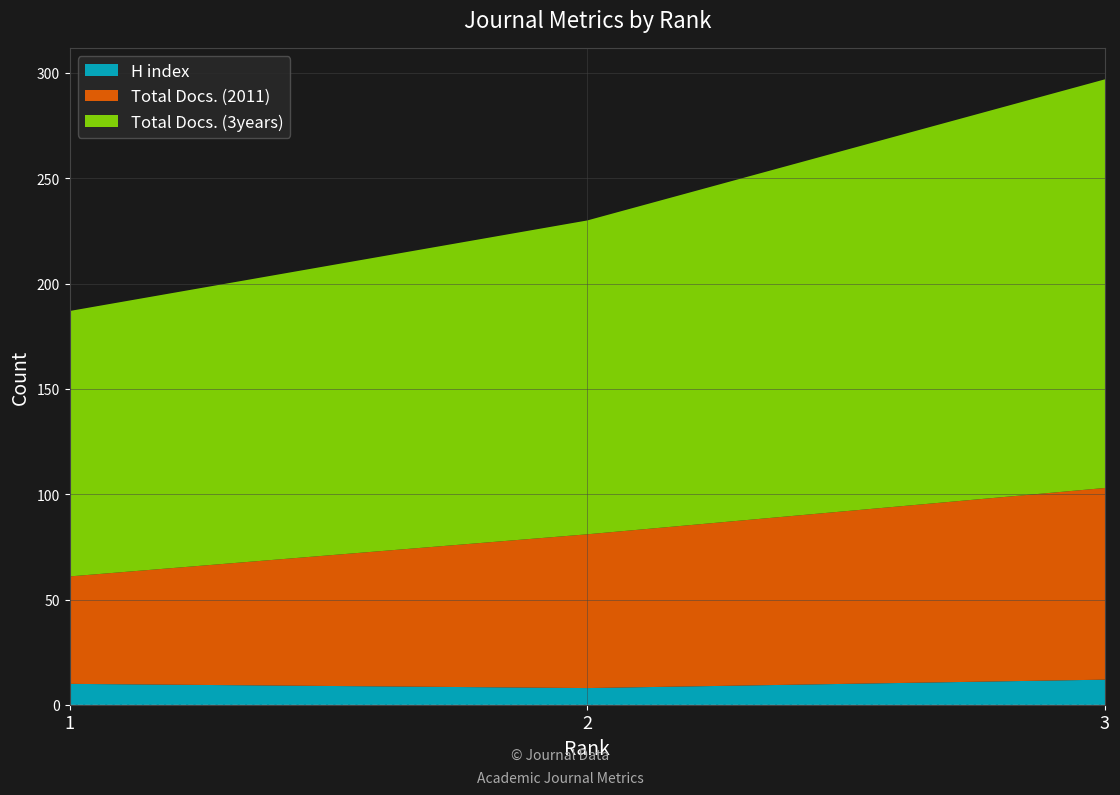

Reading left to right, transcribe all the data shown in this chart.

H index: 10	8	12
Total Docs. (2011): 51	73	91
Total Docs. (3years): 126	149	194